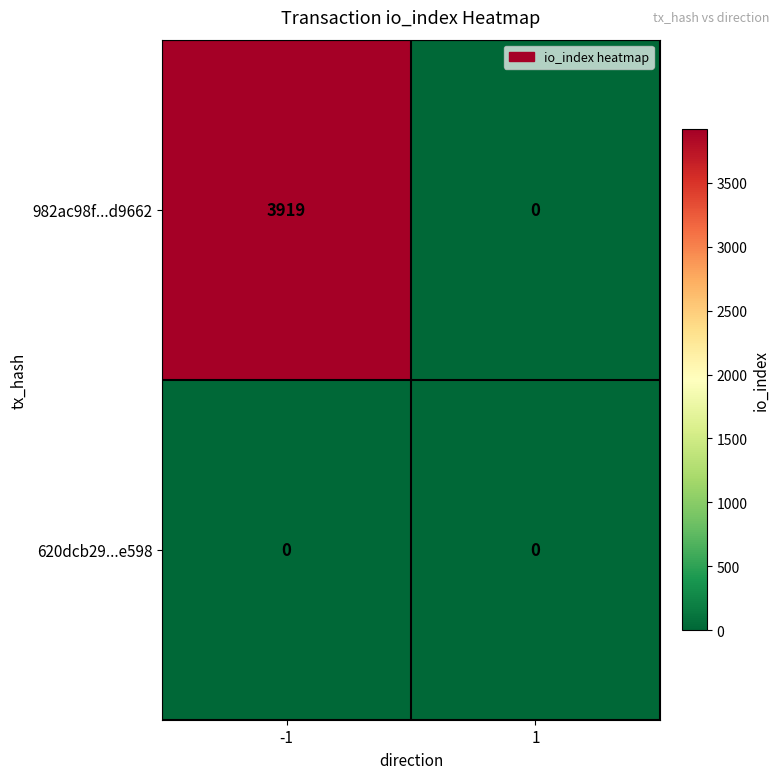

What is the difference between the highest and lowest values at -1?

3919